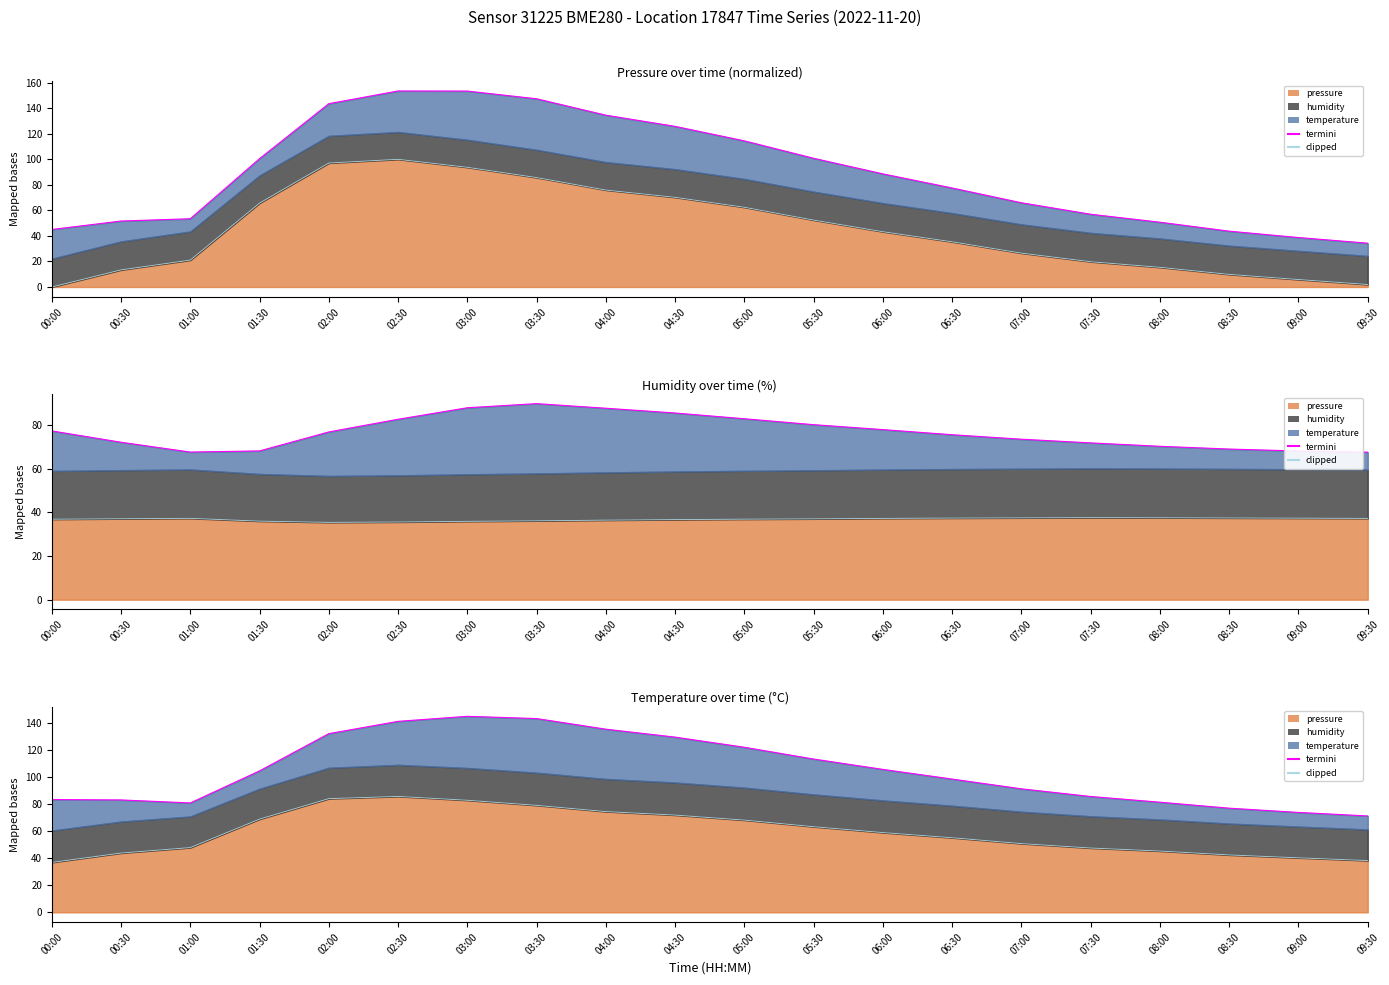

How many interior local valleys does the termini series have?

1